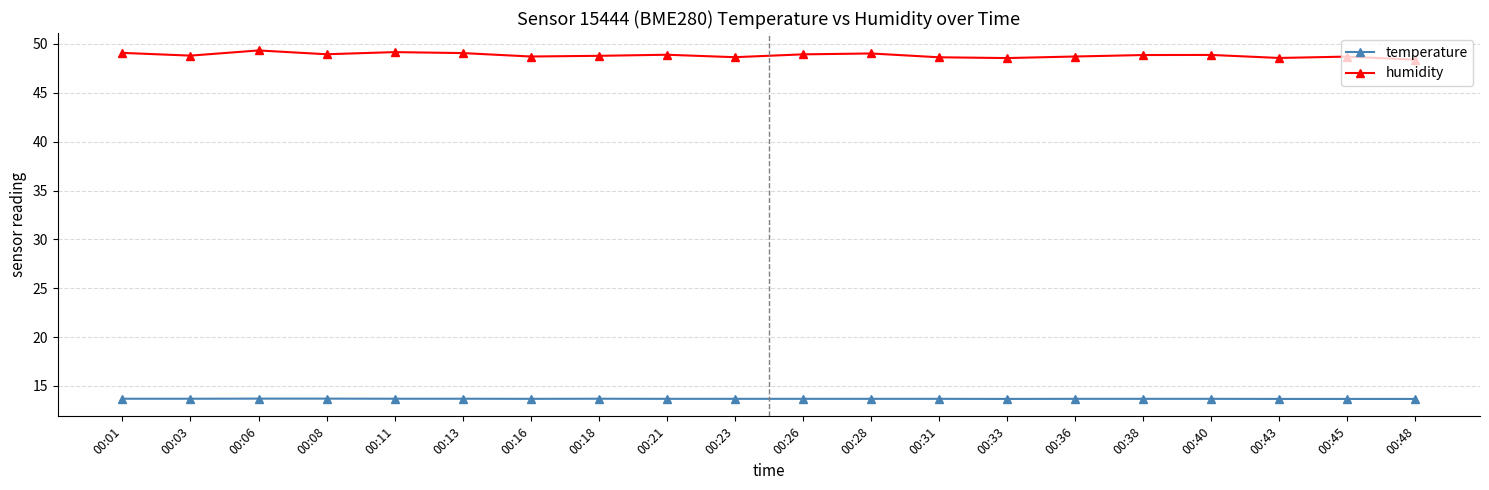

True or false: humidity has more than 2 points higher than both neighbors.

True